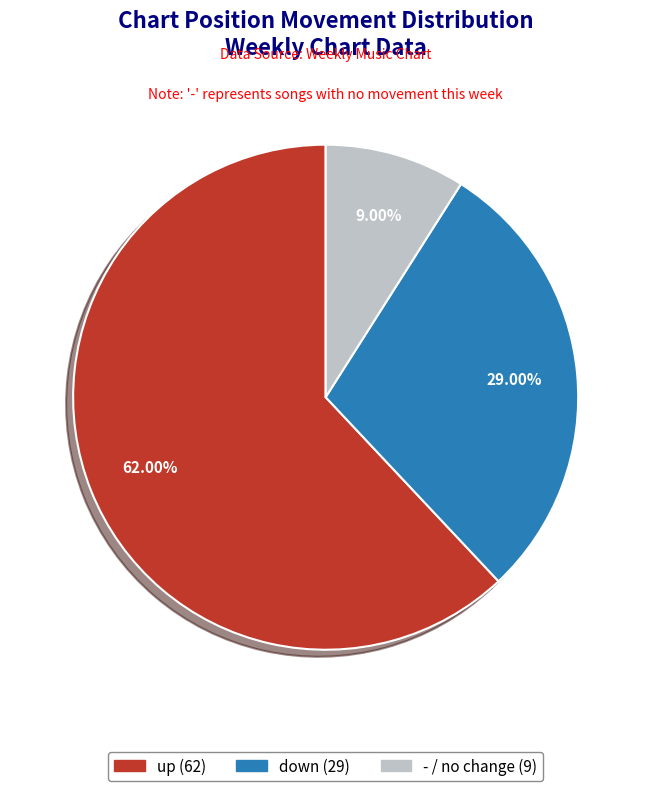

To the nearest percent, what percentage of the pie is -?

9%